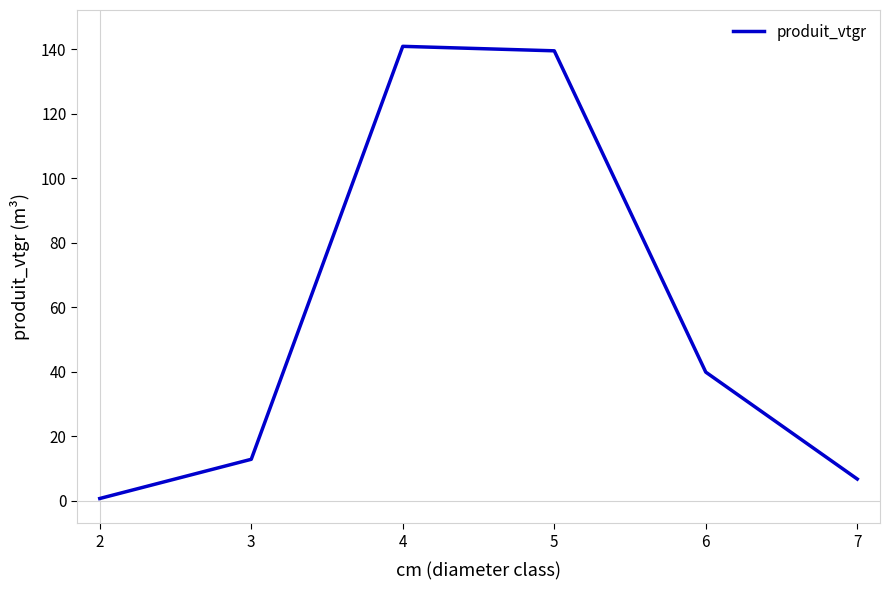

True or false: there are more than 1 points higher than both neighbors.

False